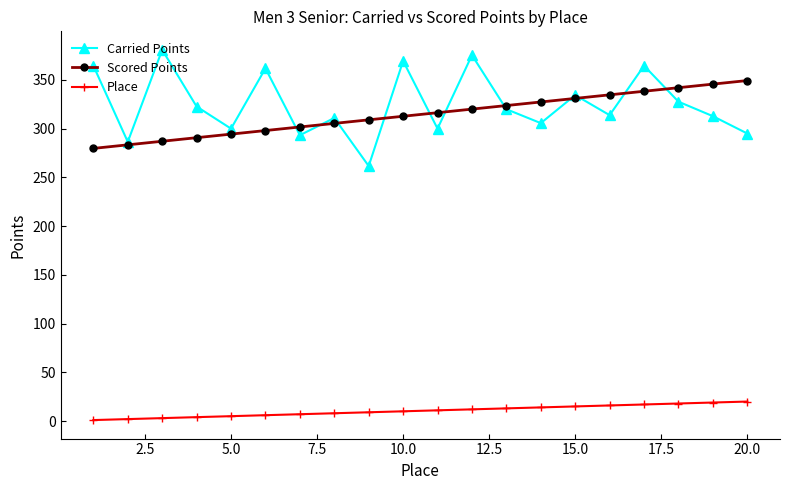

Rank the series by their maximum value, from highest to lowest.

Carried Points, Scored Points, Place